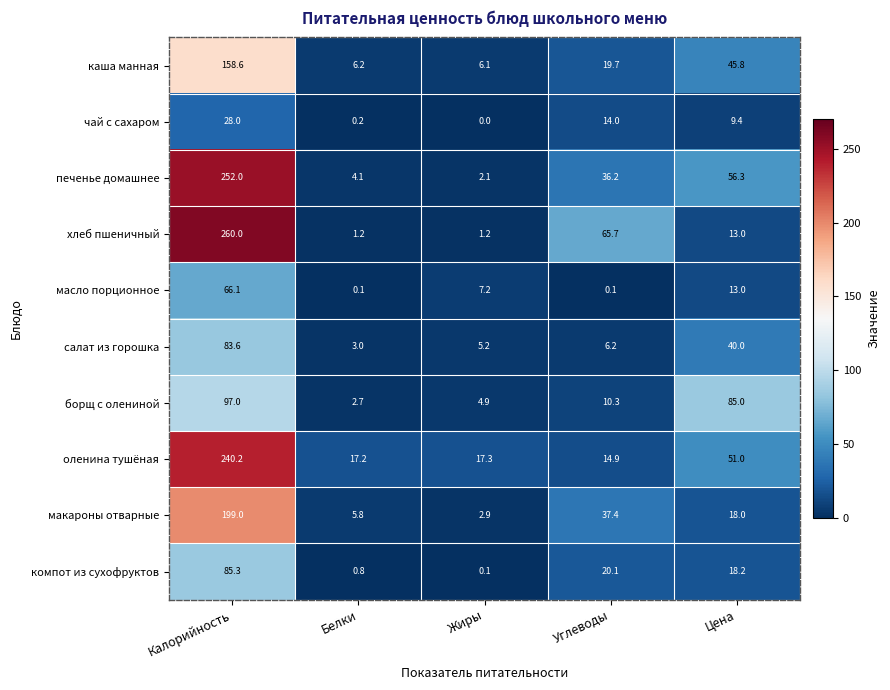

What is the difference between the maximum and minimum values in the оленина тушёная series?

225.3